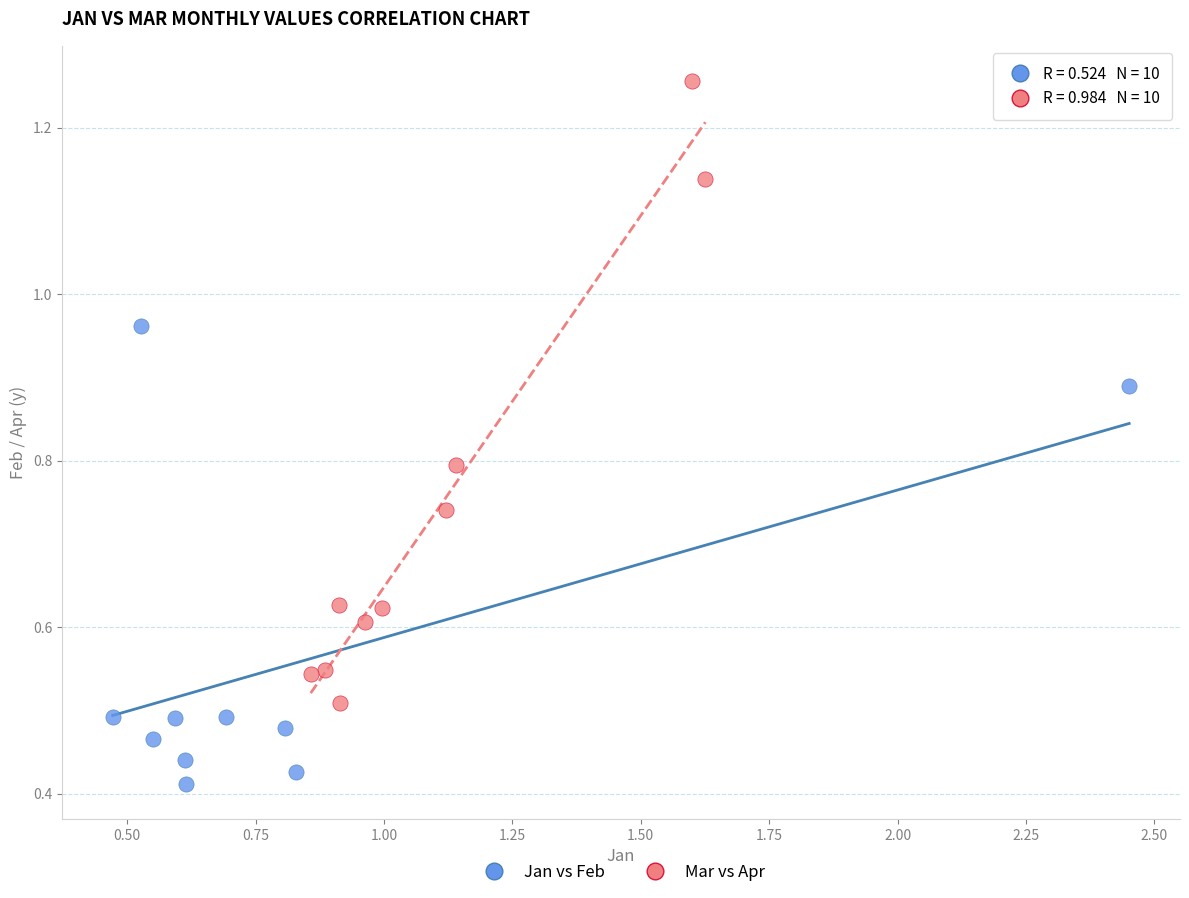

Which series contains the highest Y value?

Mar vs Apr